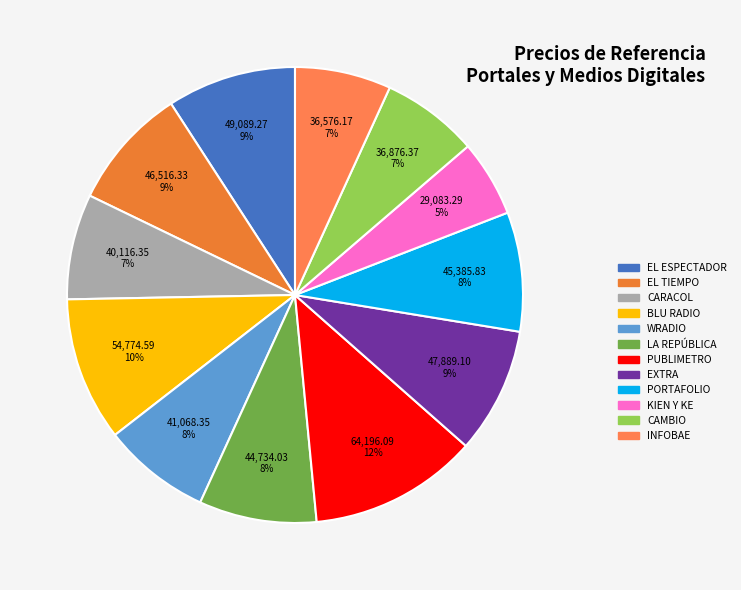

Is there a majority slice in this chart?

No